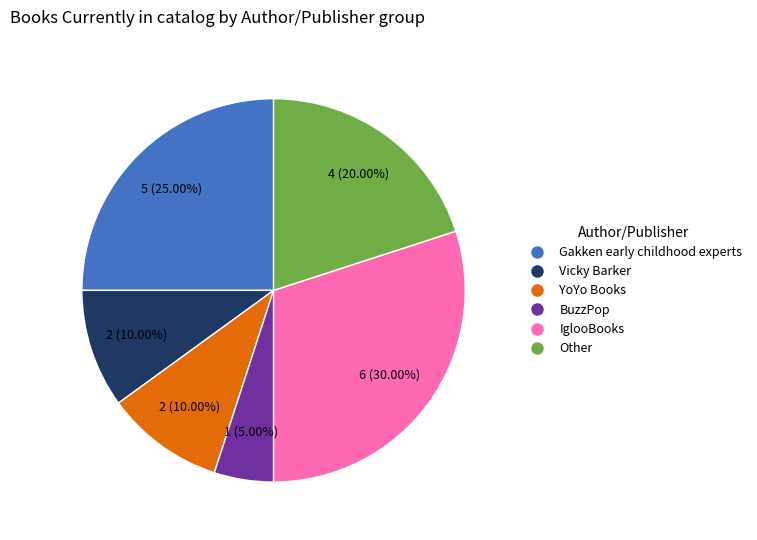

To the nearest percent, what portion does Gakken early childhood experts represent?

25%